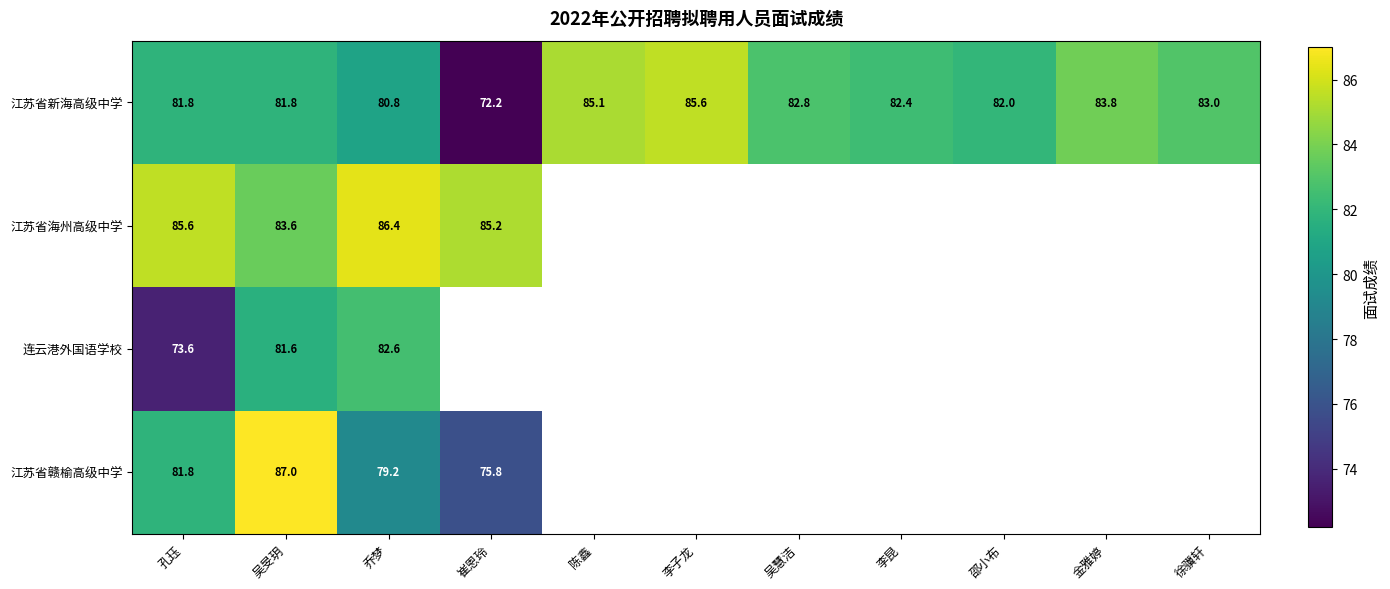

What is the greatest value displayed?

87.0